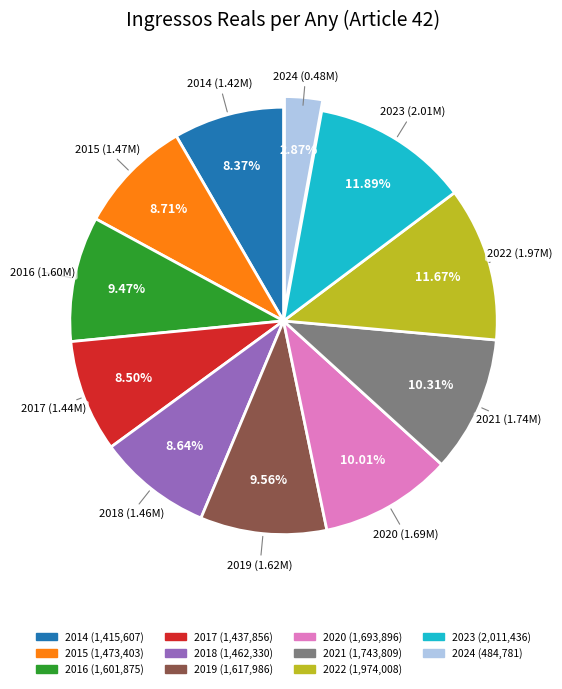

Which slice is the smallest?

2024